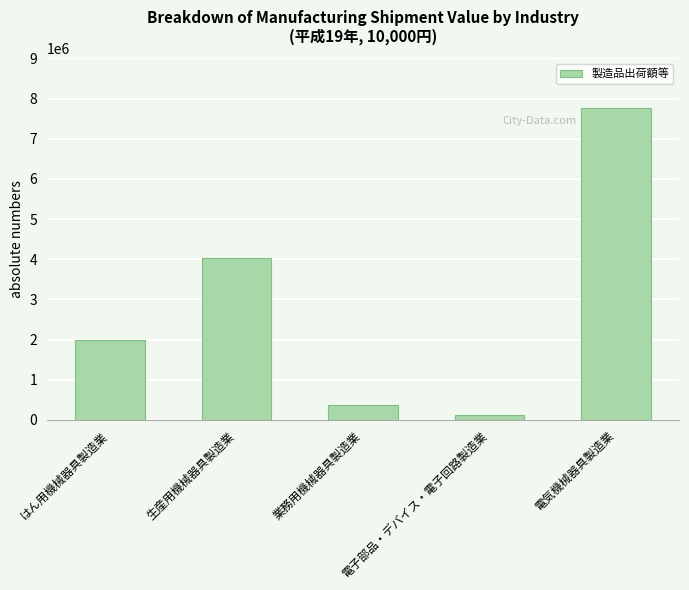

Rank the categories by value from lowest to highest.

電子部品・デバイス・電子回路製造業, 業務用機械器具製造業, はん用機械器具製造業, 生産用機械器具製造業, 電気機械器具製造業